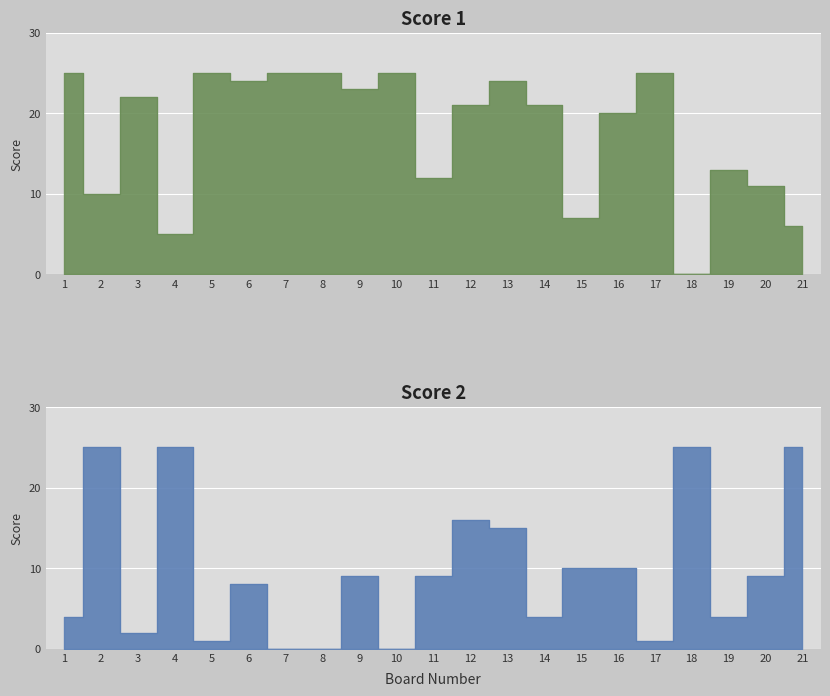

Where do Score 1 and Score 2 first cross each other?

1 and 2